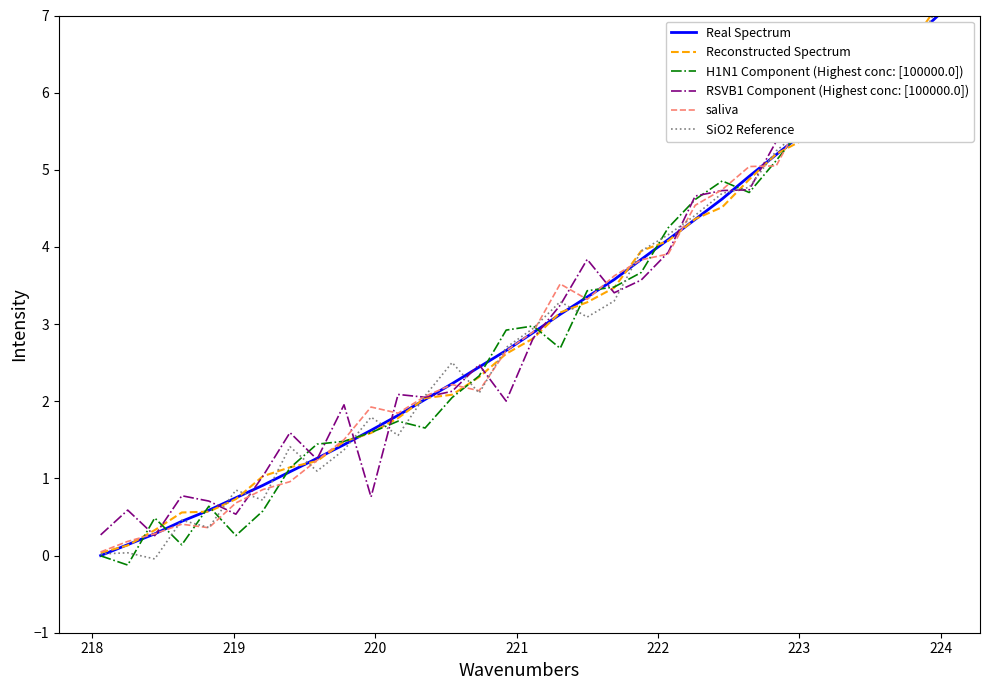

What is the average value of the H1N1 Component (Highest conc: [100000.0]) series?

3.0